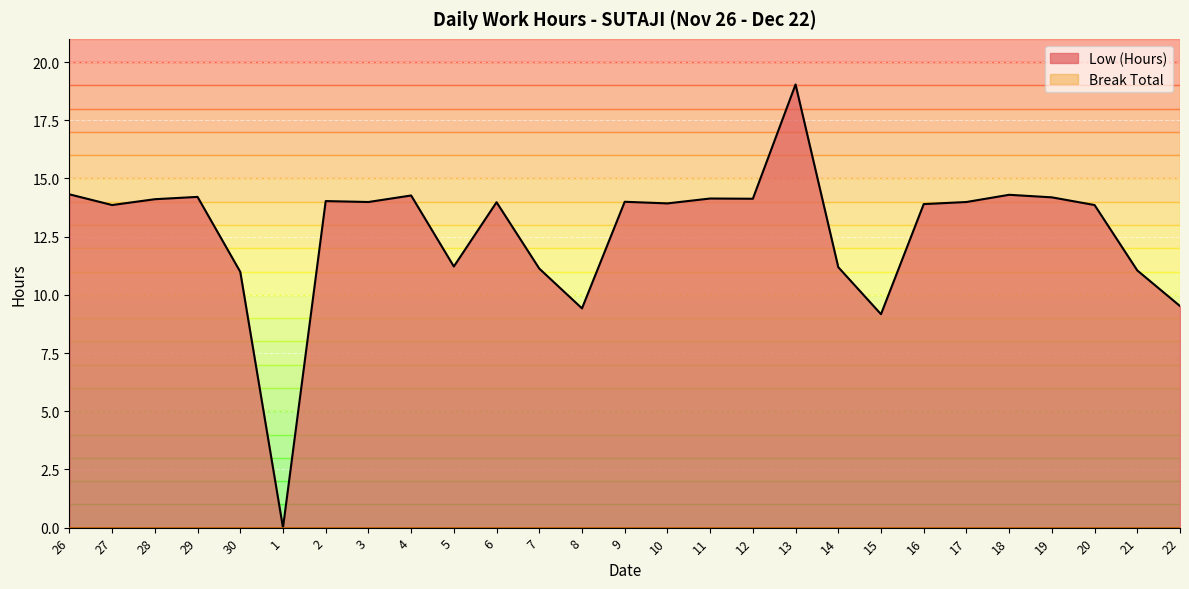

What value does the data have at 4?

14.3